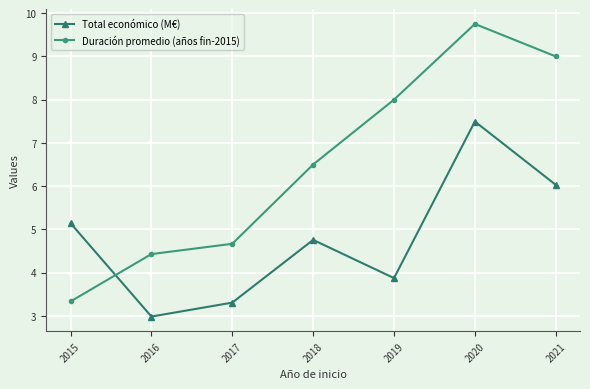

Which series has the largest total across all categories?

Duración promedio (años fin-2015)